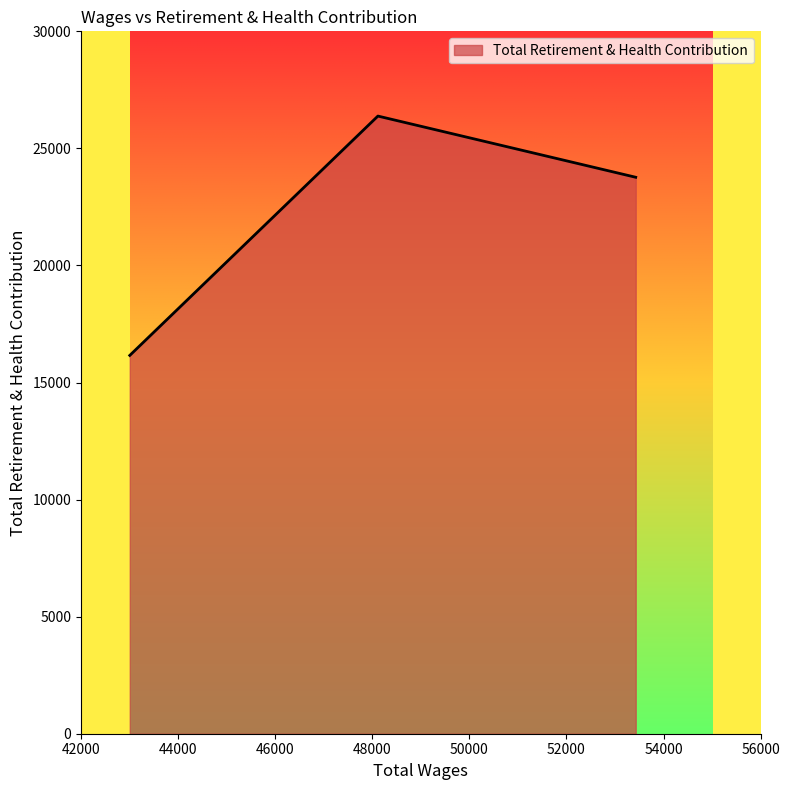

What is the sum of all values?

66306